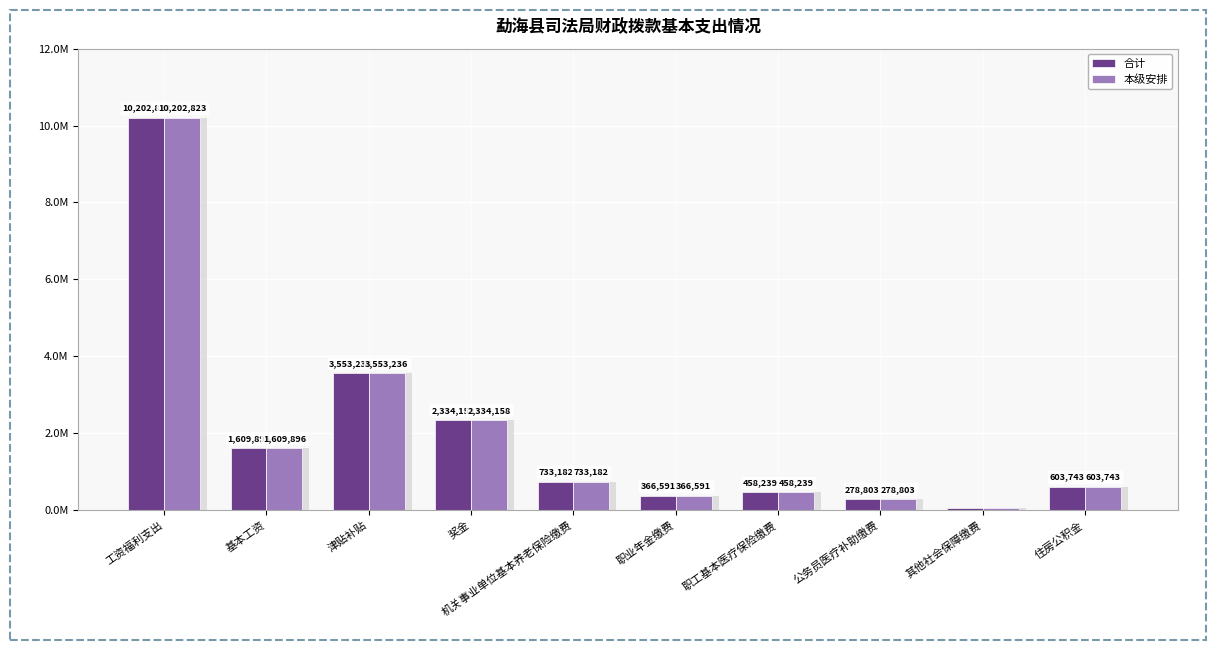

What is the label of the 8th bar from the right?

津贴补贴